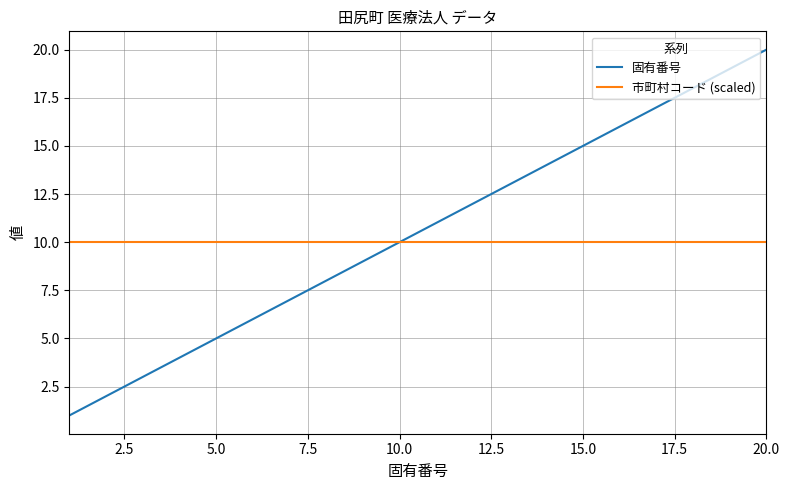

What is the lowest value of the 市町村コード (scaled) series?

10